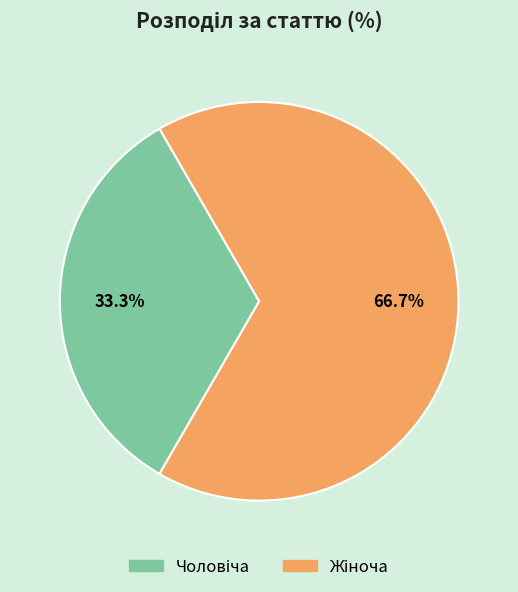

Does any single category account for the majority?

Yes